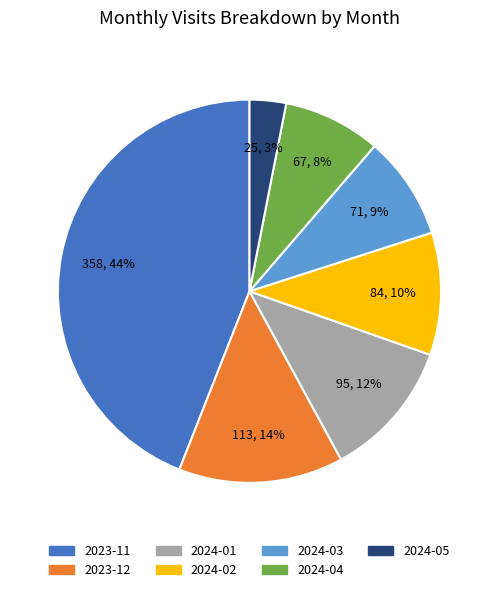

To the nearest percent, what is the difference between the largest and smallest slice percentages?

41%